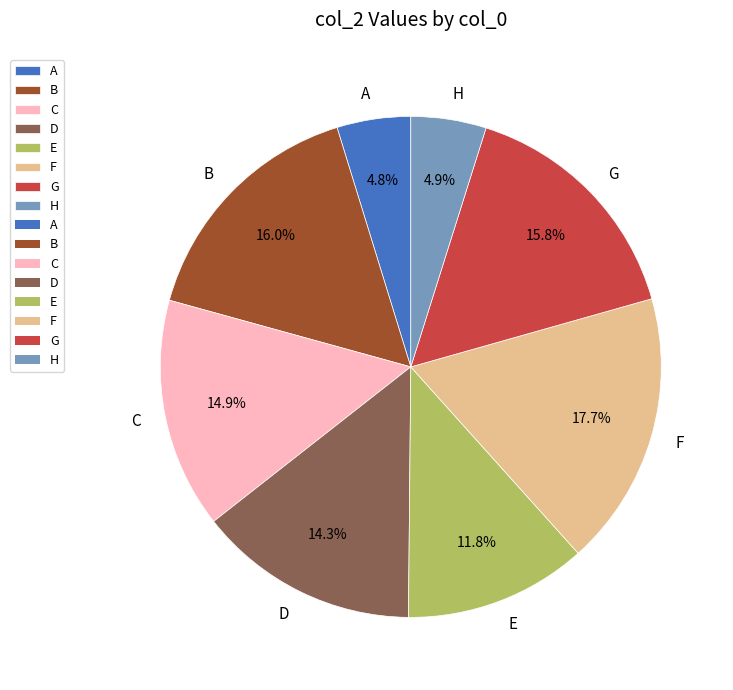

Is there any slice that represents more than half of the pie?

No